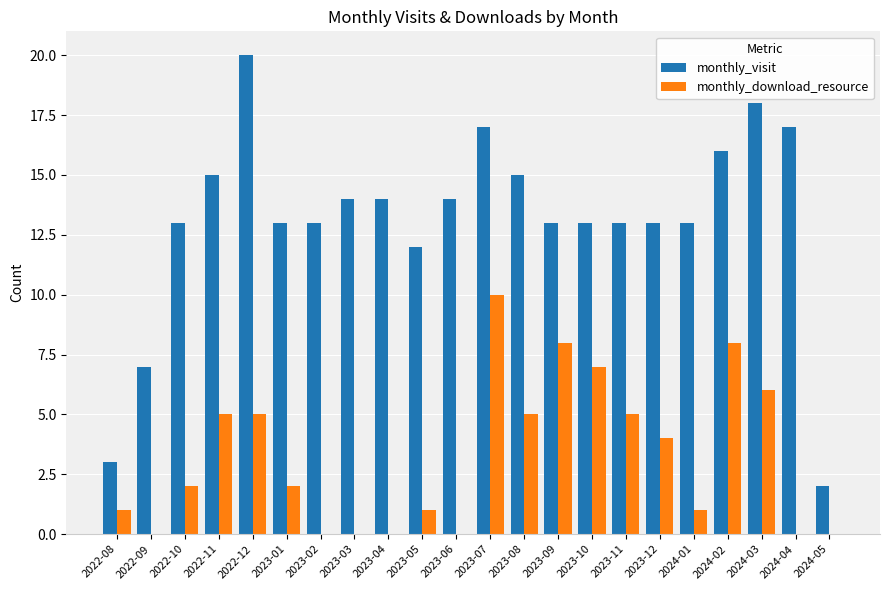

How many data points does each series have?

22